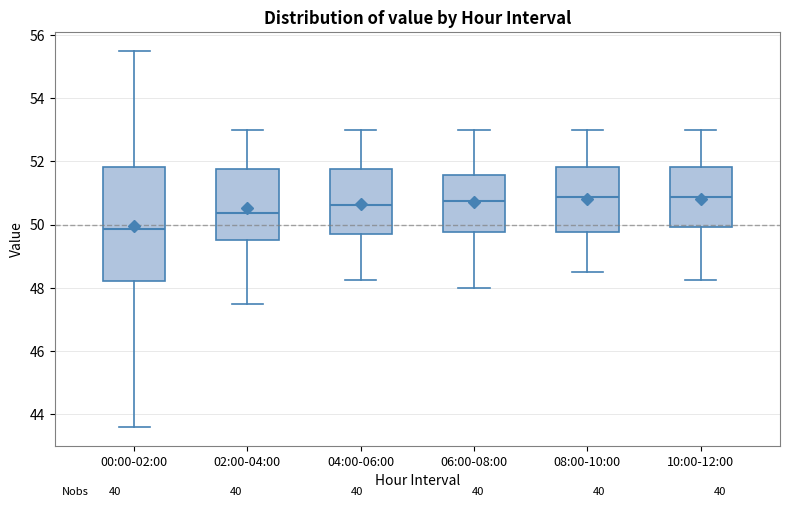

Where does the lower whisker of the box for 00:00-02:00 end on the y-axis? The values are not printed on the chart, so give them approximately, as read against the axis.

43.6